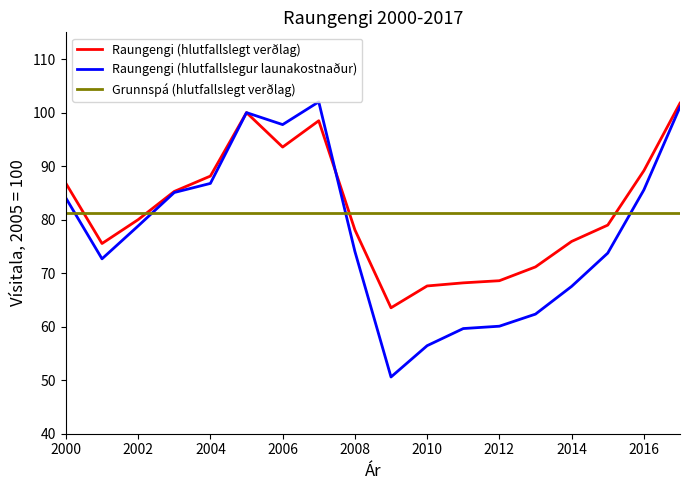

What is the greatest value displayed?

102.0